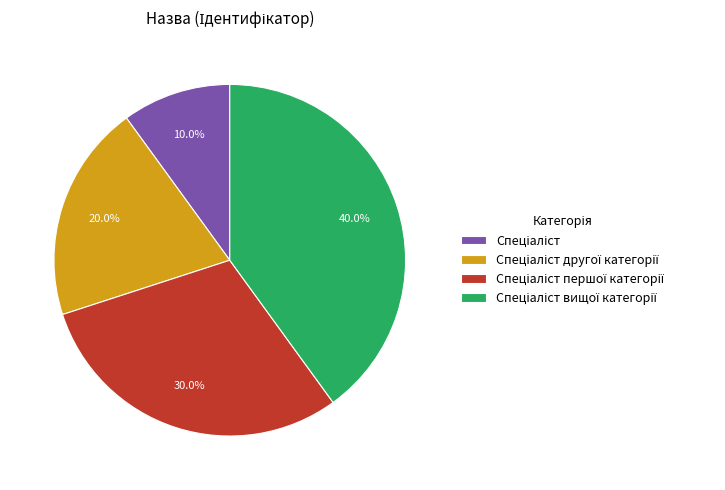

Is there any slice that represents more than half of the pie?

No